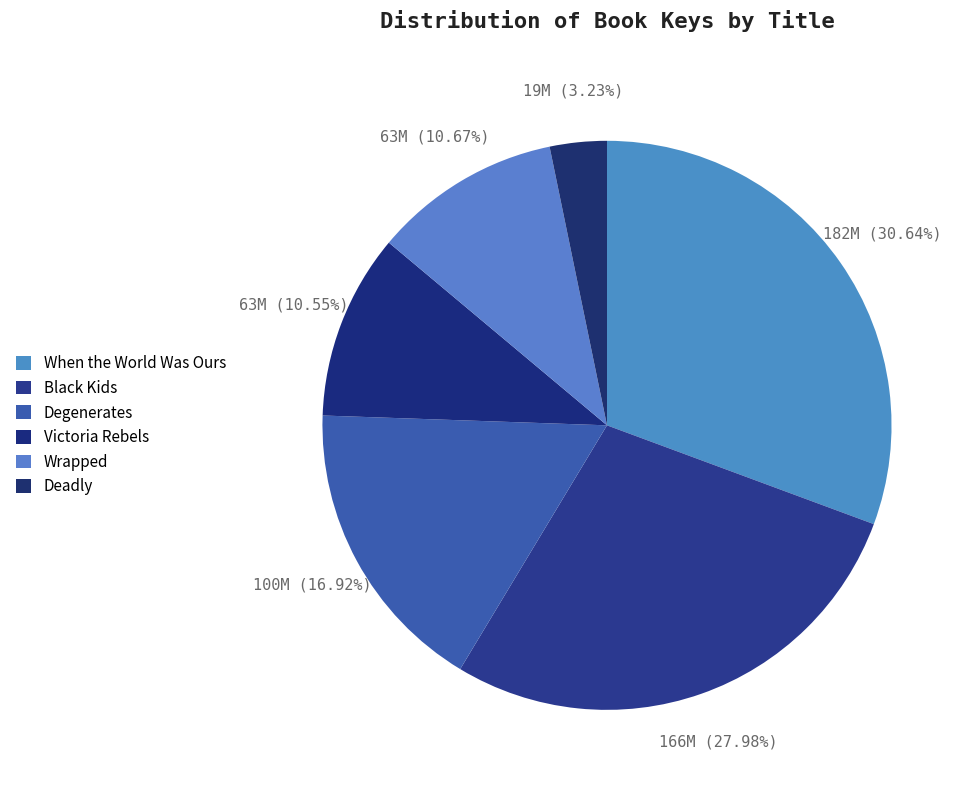

Is the sum of Black Kids and When the World Was Ours greater than half?

Yes